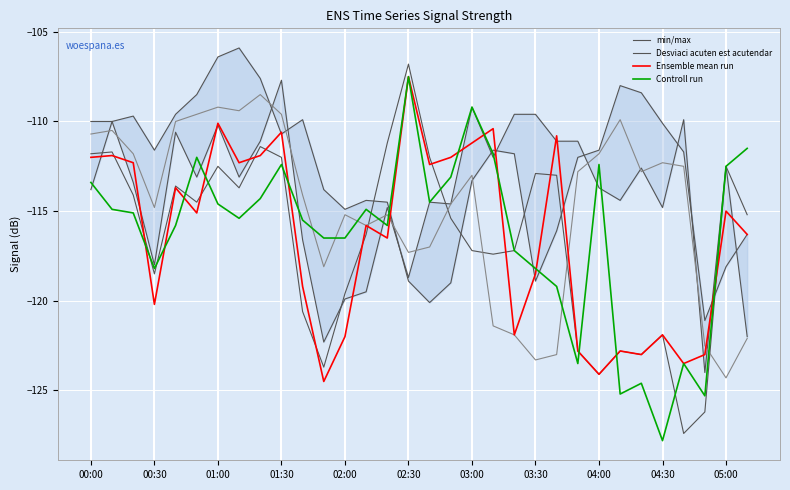

Which category has the highest value in the Ensemble mean run series?

02:30